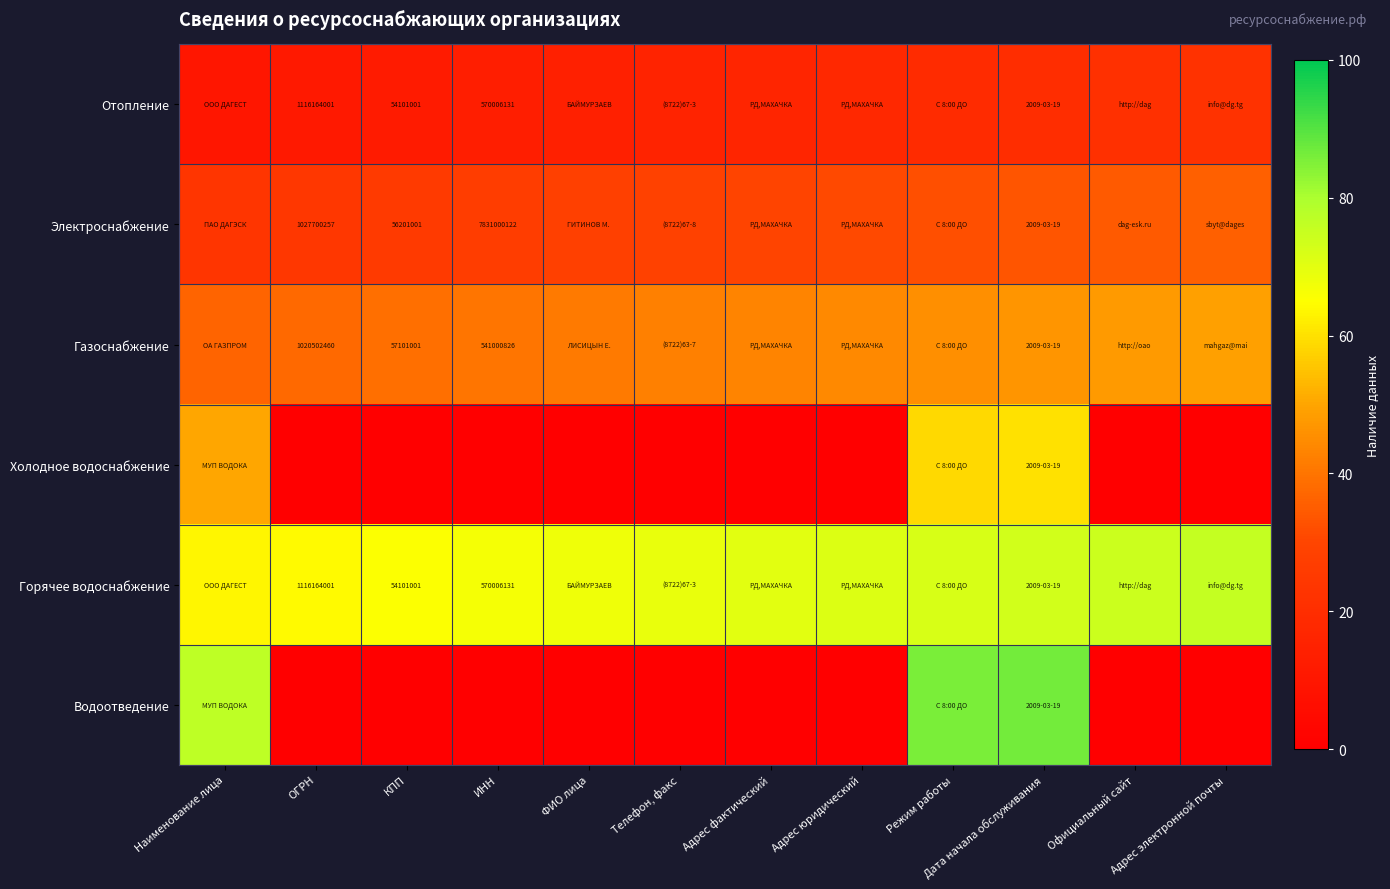

True or false: Горячее водоснабжение has a value of 71.1 at Адрес юридический.

True